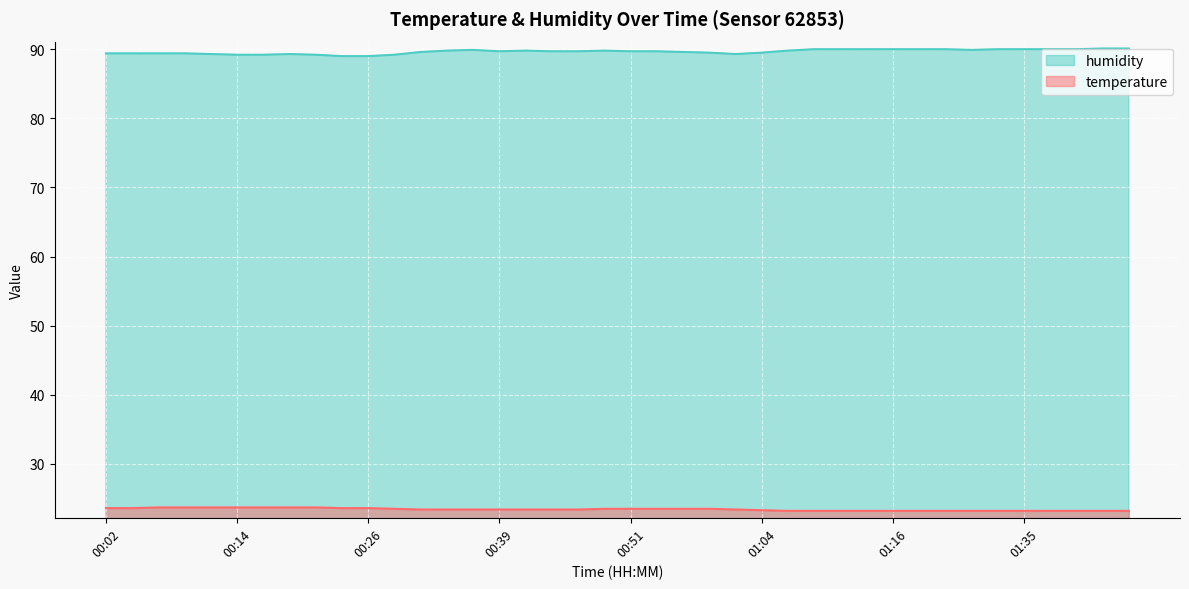

Reading left to right, list all the values displayed in this chart.

temperature: 00:02=23.6	00:04=23.6	00:07=23.7	00:09=23.7	00:12=23.7	00:14=23.7	00:17=23.7	00:19=23.7	00:21=23.7	00:24=23.6	00:26=23.6	00:29=23.5	00:31=23.4	00:34=23.4	00:36=23.4	00:39=23.4	00:41=23.4	00:44=23.4	00:46=23.4	00:49=23.5	00:51=23.5	00:54=23.5	00:56=23.5	00:59=23.5	01:01=23.4	01:04=23.3	01:06=23.2	01:09=23.2	01:11=23.2	01:14=23.2	01:16=23.2	01:25=23.2	01:27=23.2	01:30=23.2	01:32=23.2	01:35=23.2	01:37=23.2	01:40=23.2	01:42=23.2	01:45=23.2
humidity: 00:02=89.4	00:04=89.4	00:07=89.4	00:09=89.4	00:12=89.3	00:14=89.2	00:17=89.2	00:19=89.3	00:21=89.2	00:24=89.0	00:26=89.0	00:29=89.2	00:31=89.6	00:34=89.8	00:36=89.9	00:39=89.7	00:41=89.8	00:44=89.7	00:46=89.7	00:49=89.8	00:51=89.7	00:54=89.7	00:56=89.6	00:59=89.5	01:01=89.3	01:04=89.5	01:06=89.8	01:09=90.0	01:11=90.0	01:14=90.0	01:16=90.0	01:25=90.0	01:27=90.0	01:30=89.9	01:32=90.0	01:35=90.0	01:37=90.0	01:40=90.0	01:42=90.1	01:45=90.1